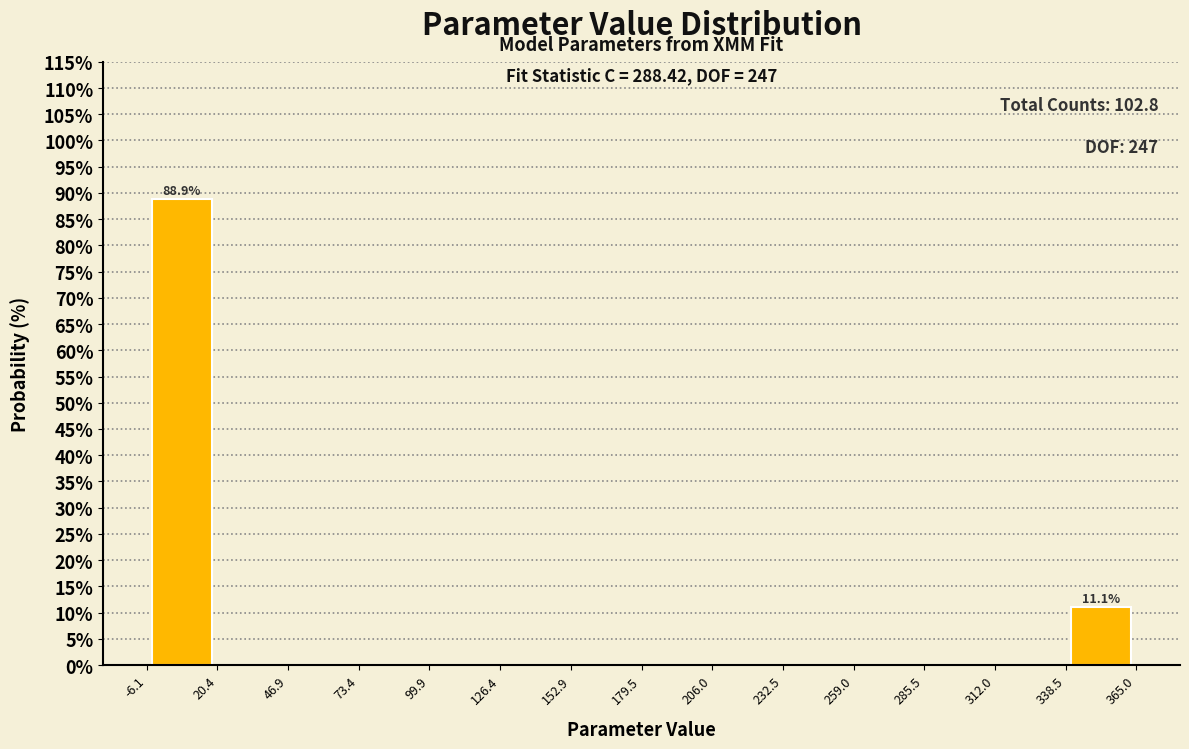

Over which range of the x-axis is the bar tallest?

-6.1 to 20.4